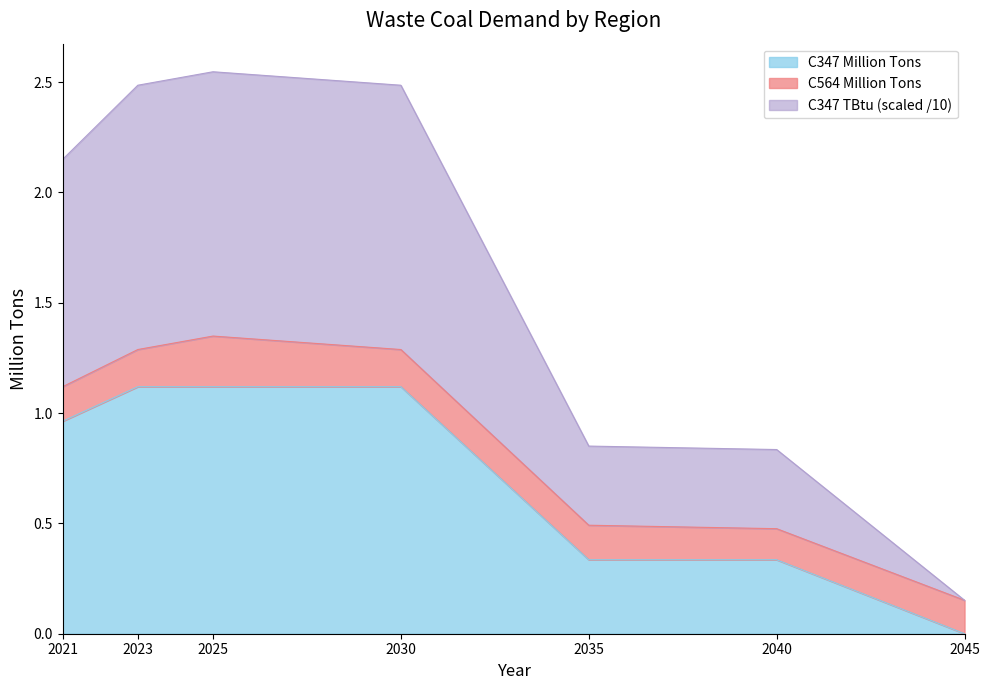

How many lines are shown in the chart?

3